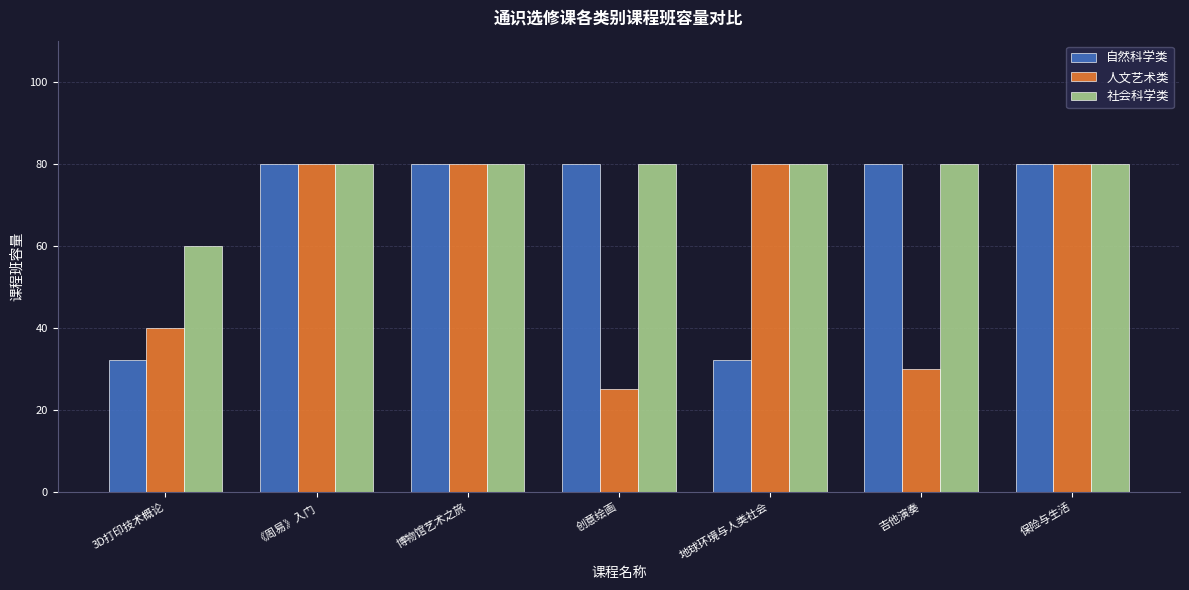

Reading right to left, transcribe all the data shown in this chart.

自然科学类: 80	80	32	80	80	80	32
人文艺术类: 80	30	80	25	80	80	40
社会科学类: 80	80	80	80	80	80	60